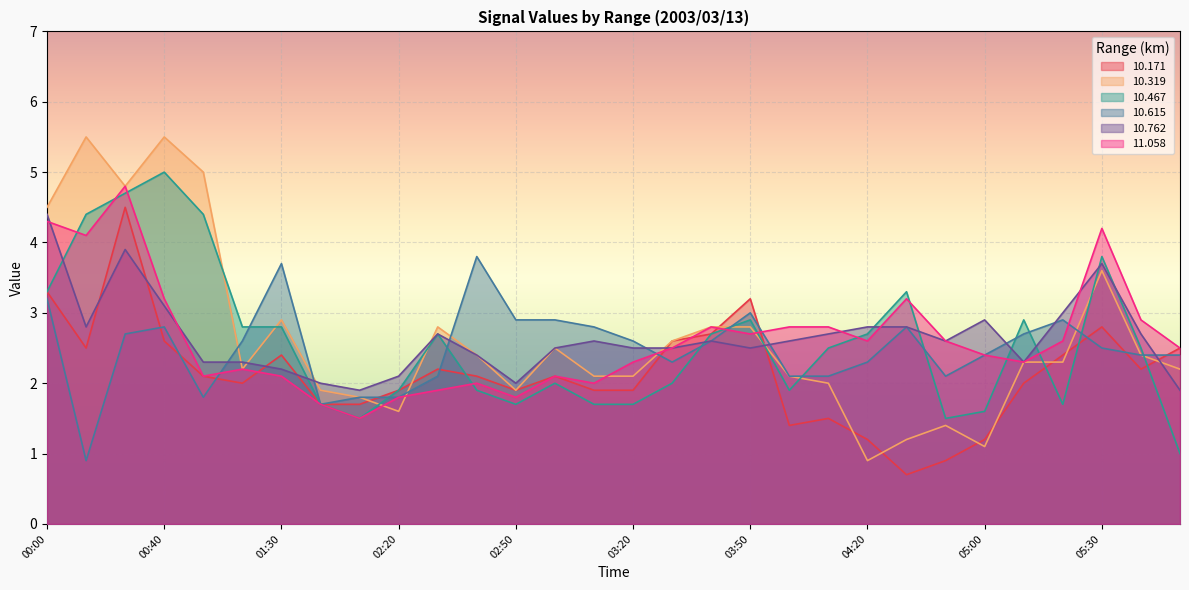

At which label does  10.615 first exceed 2?

00:00